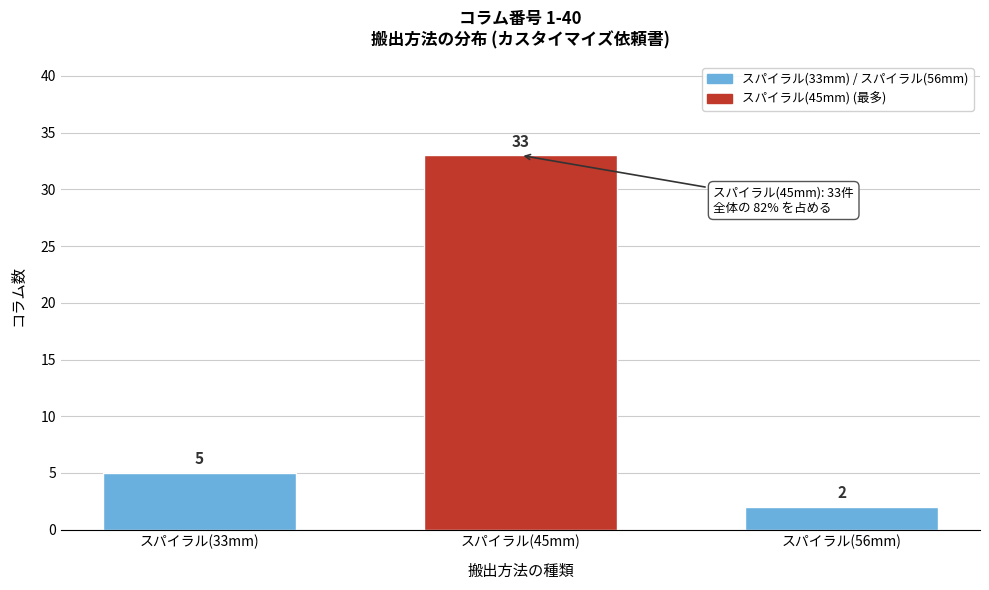

Reading left to right, list all the values displayed in this chart.

5	33	2